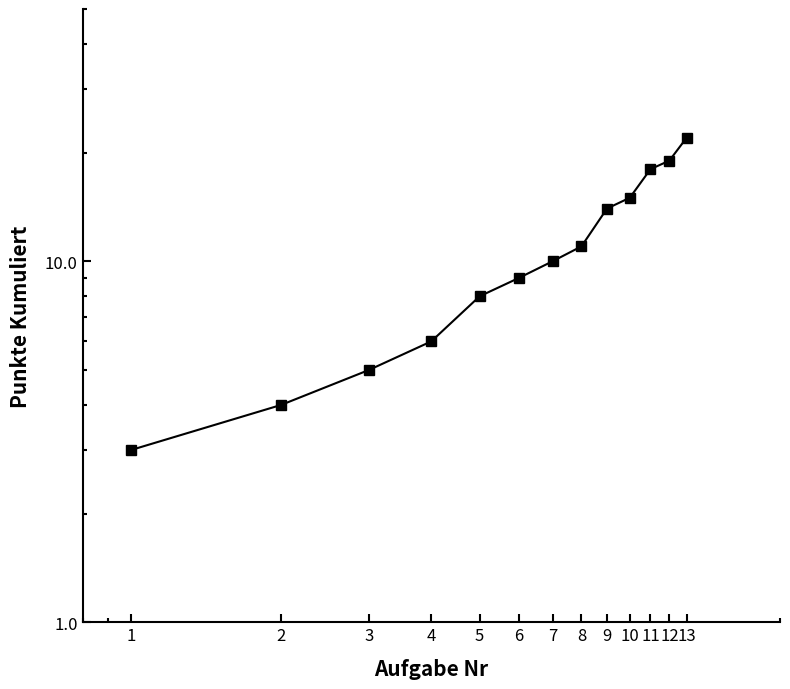

Reading left to right, list all the values displayed in this chart.

1=3	2=4	3=5	4=6	5=8	6=9	7=10	8=11	9=14	10=15	11=18	12=19	13=22